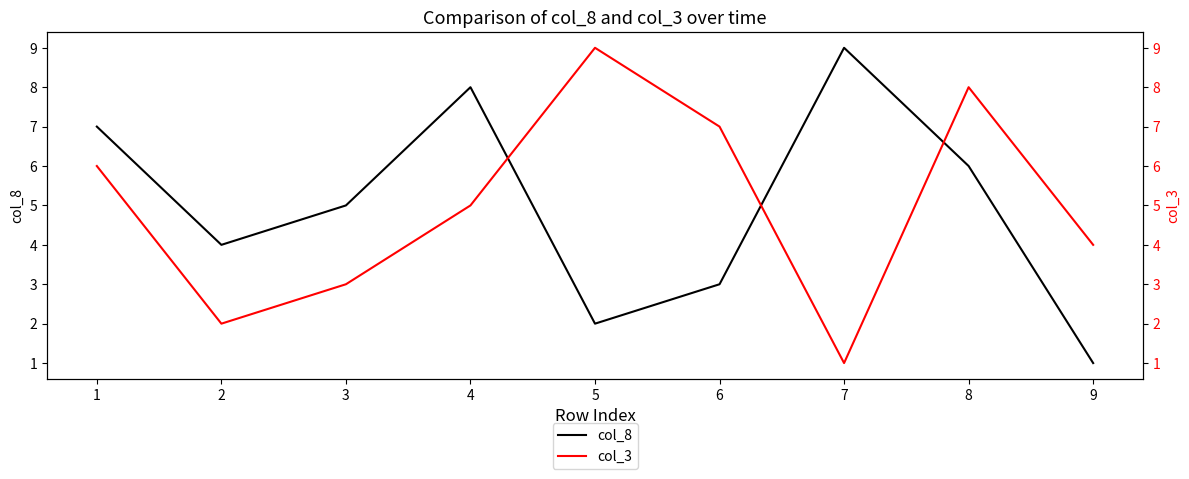

Where is the first local minimum for col_8?

2